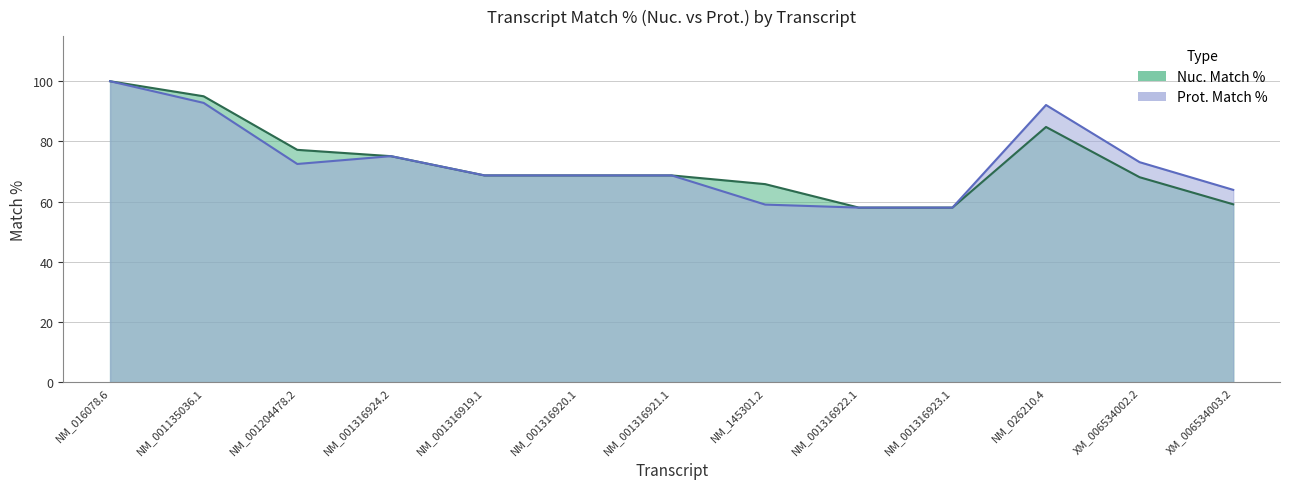

Which series has the largest range (max minus min)?

Nuc. Match %